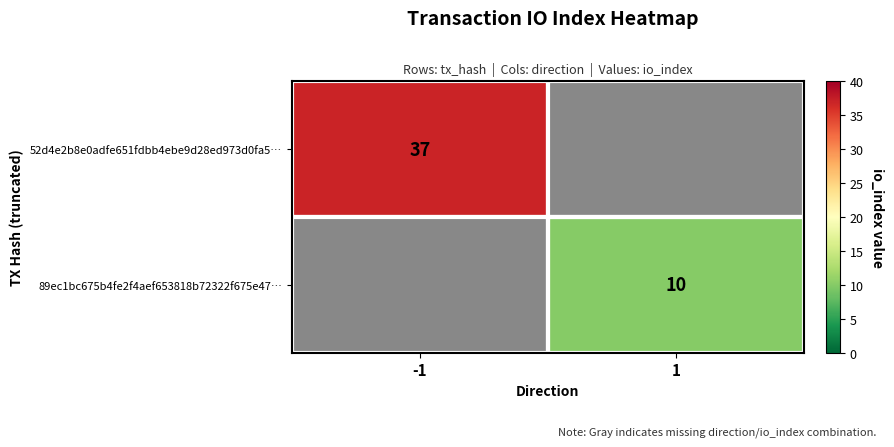

Which has a higher value, 1 or -1?

-1